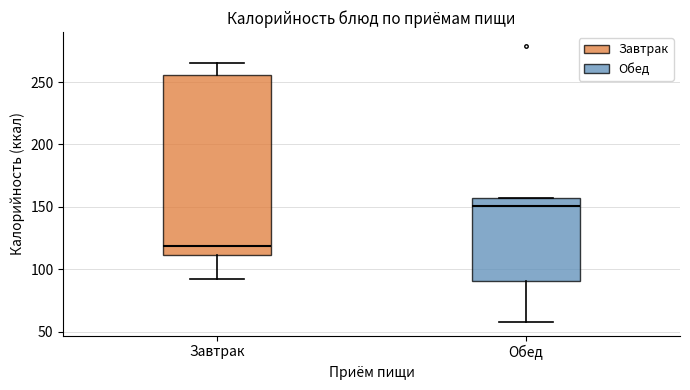

Reading left to right, transcribe this box plot: for each box, give where its median line is, the range the box spans, and where its two whiskers end, as read against the y-axis. The values are not printed on the chart, so give them approximately, as read against the axis.

Завтрак: median 120, box 110 to 255, whiskers 90 to 265
Обед: median 150, box 90 to 155, whiskers 60 to 155